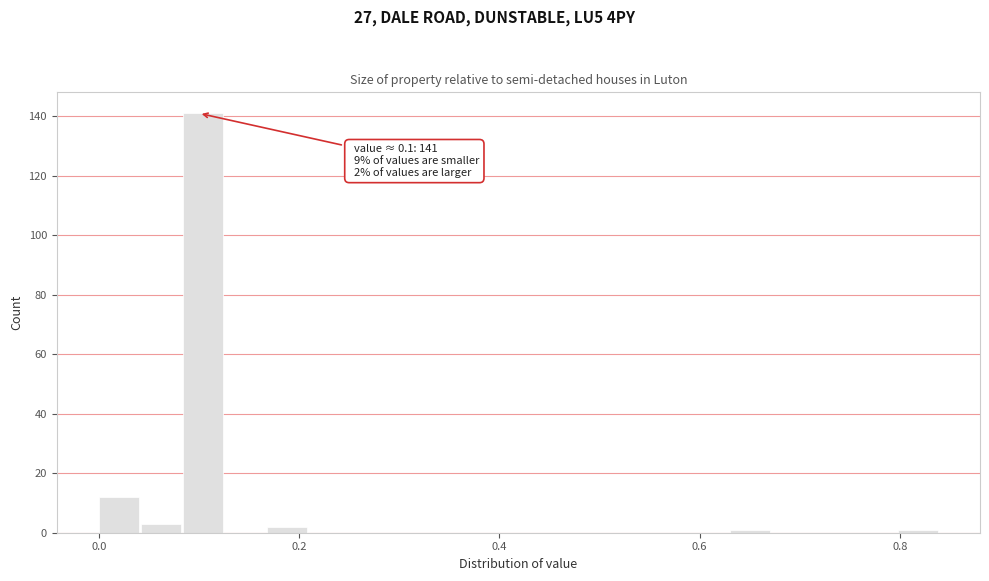

Read against the x-axis, roughly where is the centre of the tallest bar?

0.10